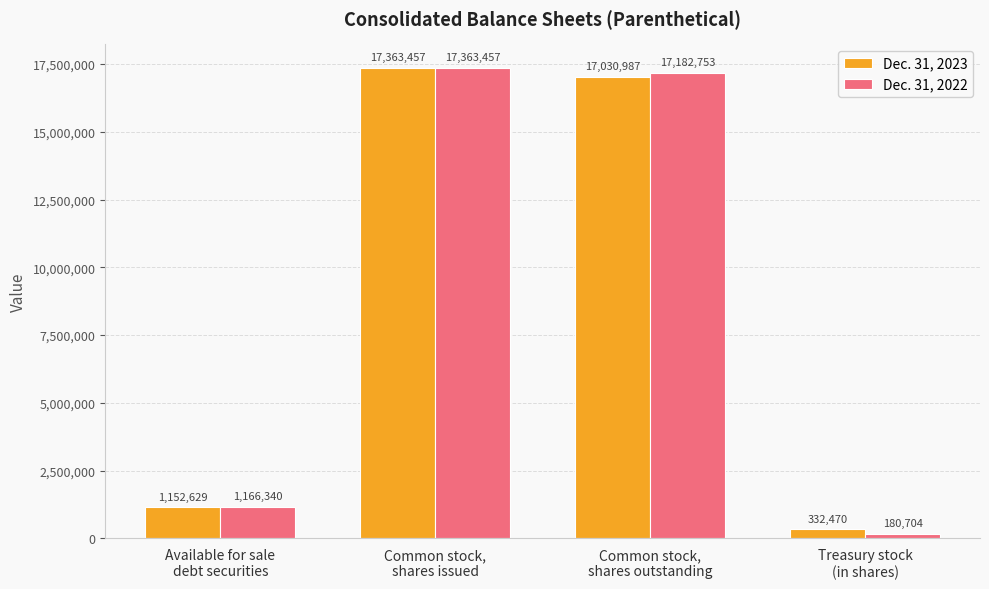

What is the sum of the Dec. 31, 2023 values at Available for sale
debt securities and Treasury stock
(in shares)?

1485099